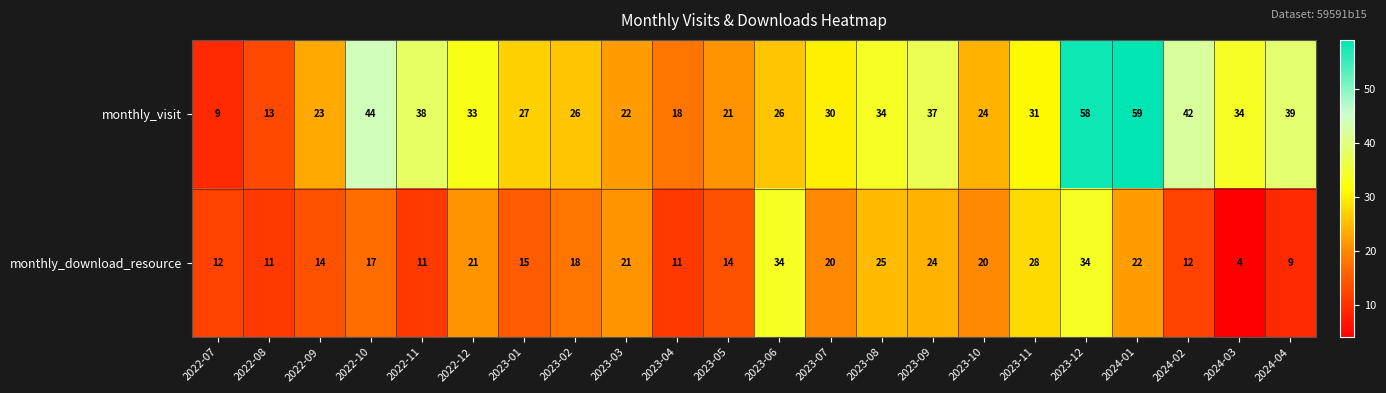

What is the total value across all series at 2023-05?

35